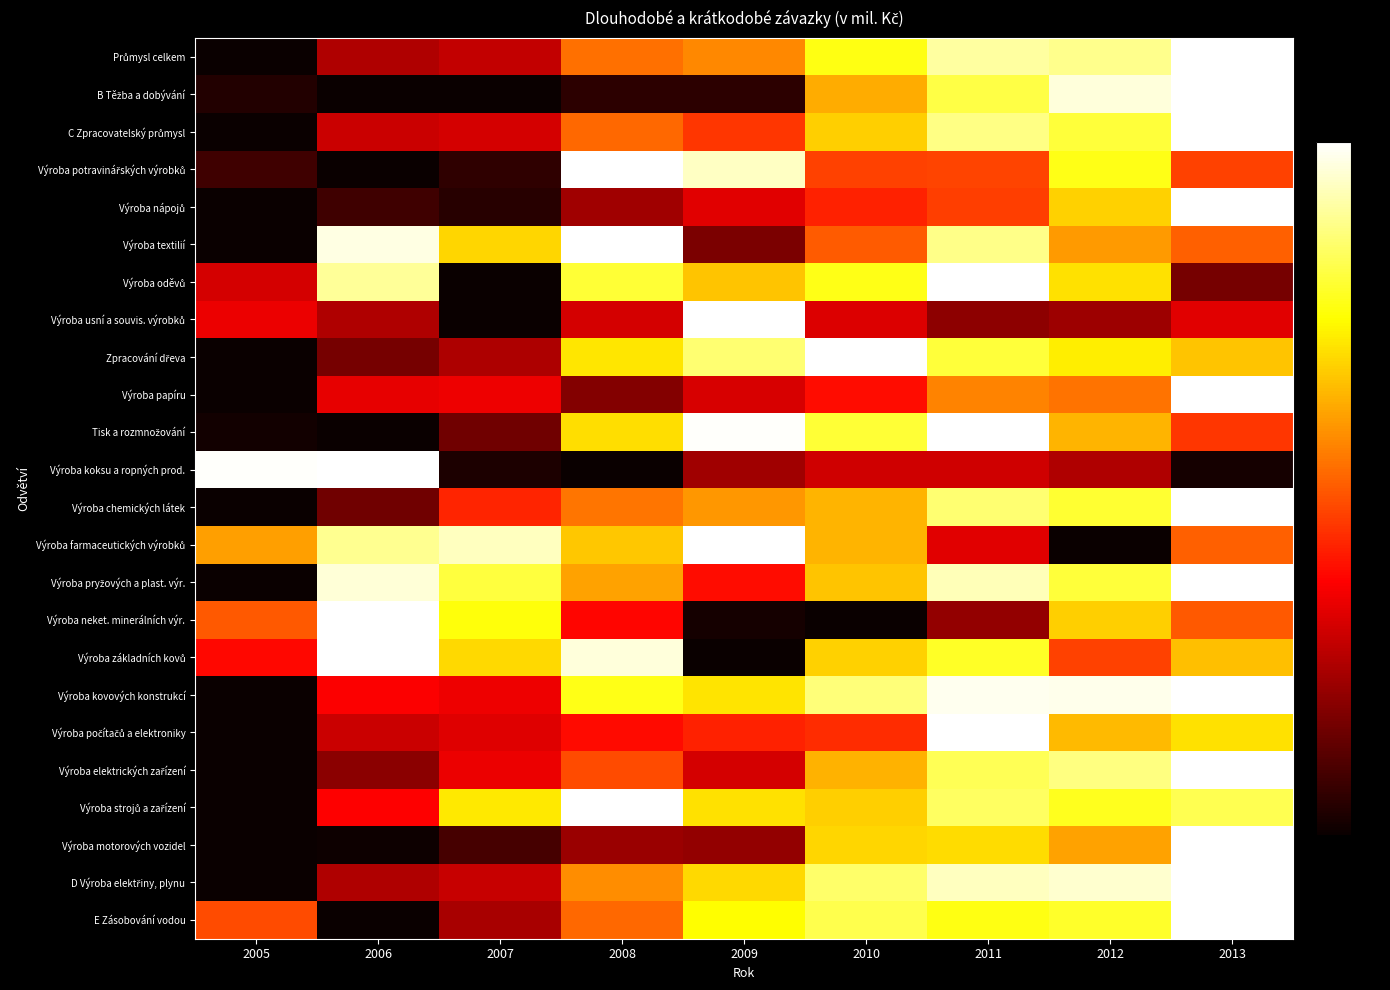

What is the greatest value displayed?

1.0